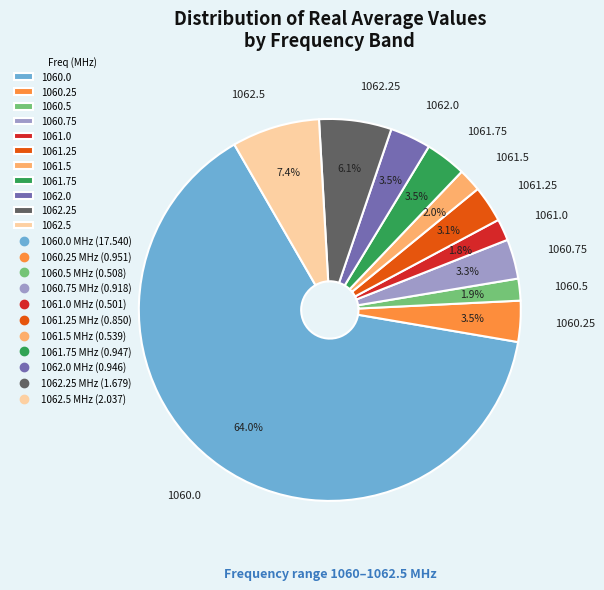

To the nearest percent, what portion does 1060.5 represent?

2%